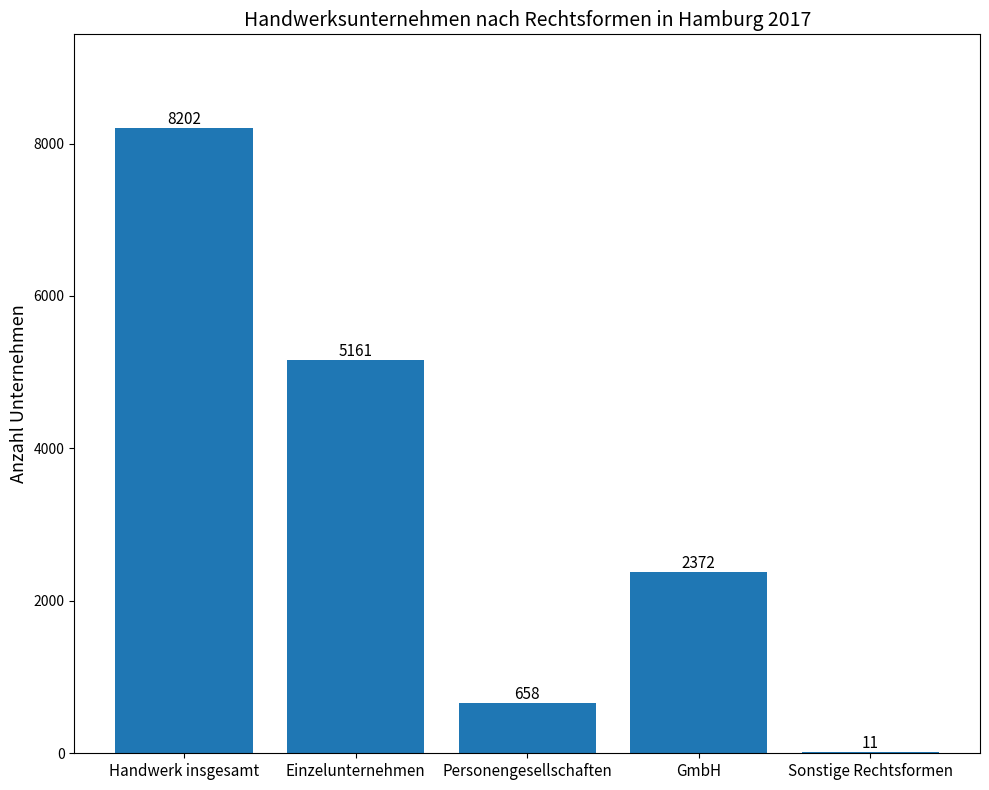

How many distinct data groups are displayed?

1